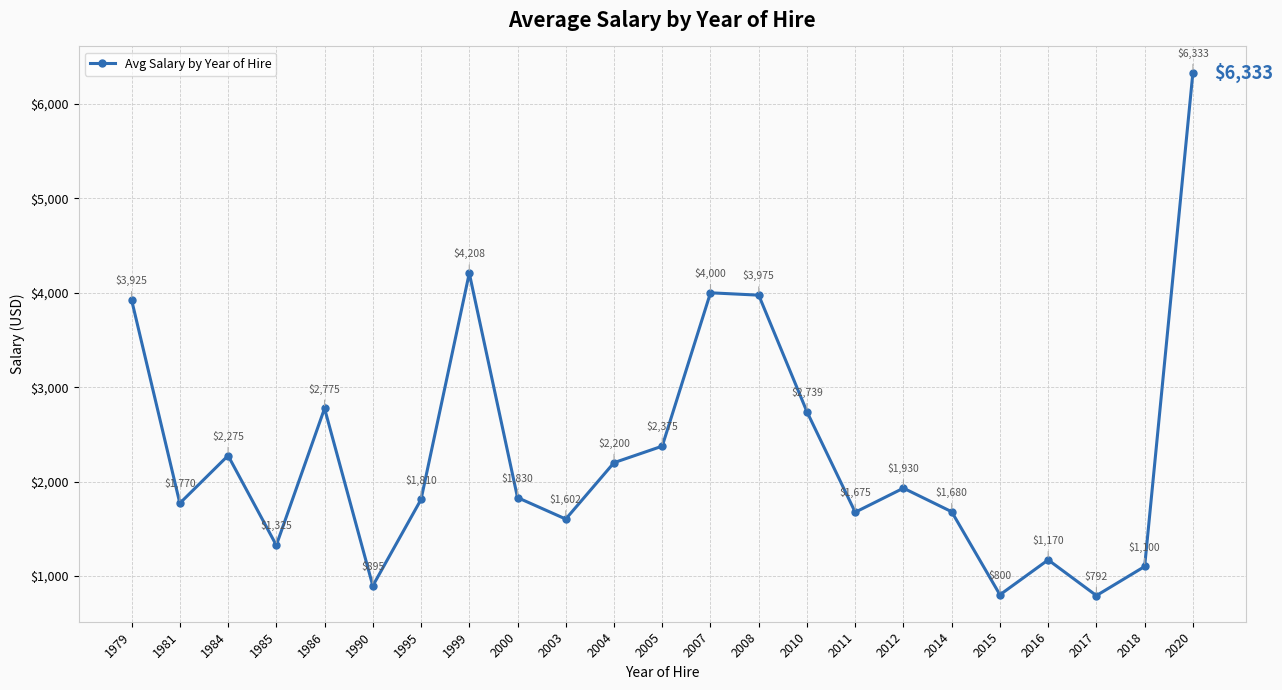

What is the sum of the values at 2018 and 1984?

3375.0